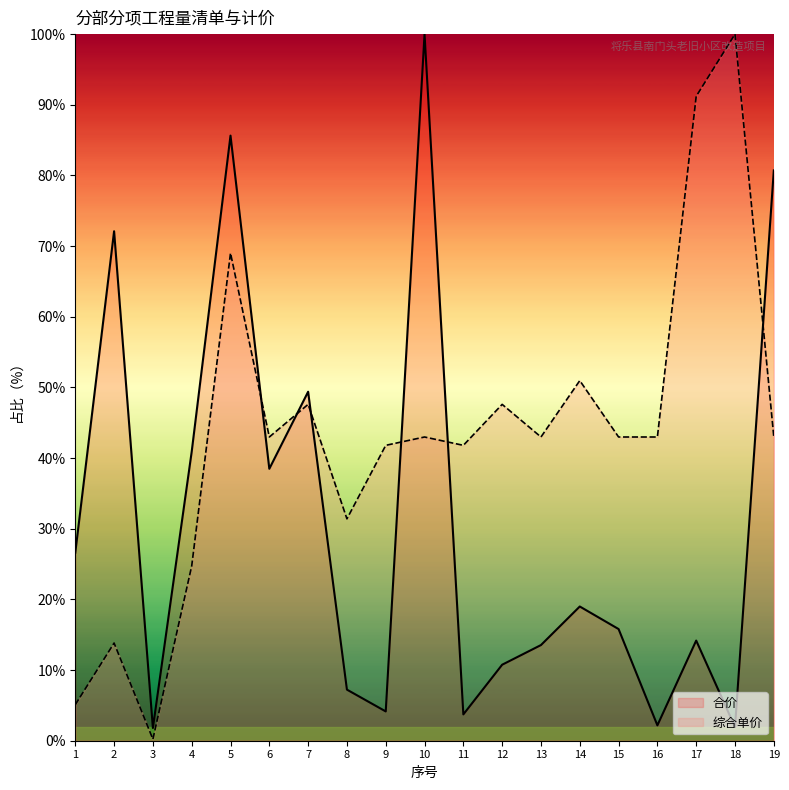

Reading left to right, extract all data points from this chart.

合价: 26.6	72.1	1.8	40.9	85.6	38.5	49.4	7.2	4.1	100.0	3.7	10.8	13.5	19.0	15.8	2.2	14.2	1.9	80.7
综合单价: 5.1	13.8	0.2	24.7	69.0	43.0	47.6	31.4	41.8	43.0	41.8	47.6	43.0	51.0	43.0	43.0	91.2	100.0	43.0